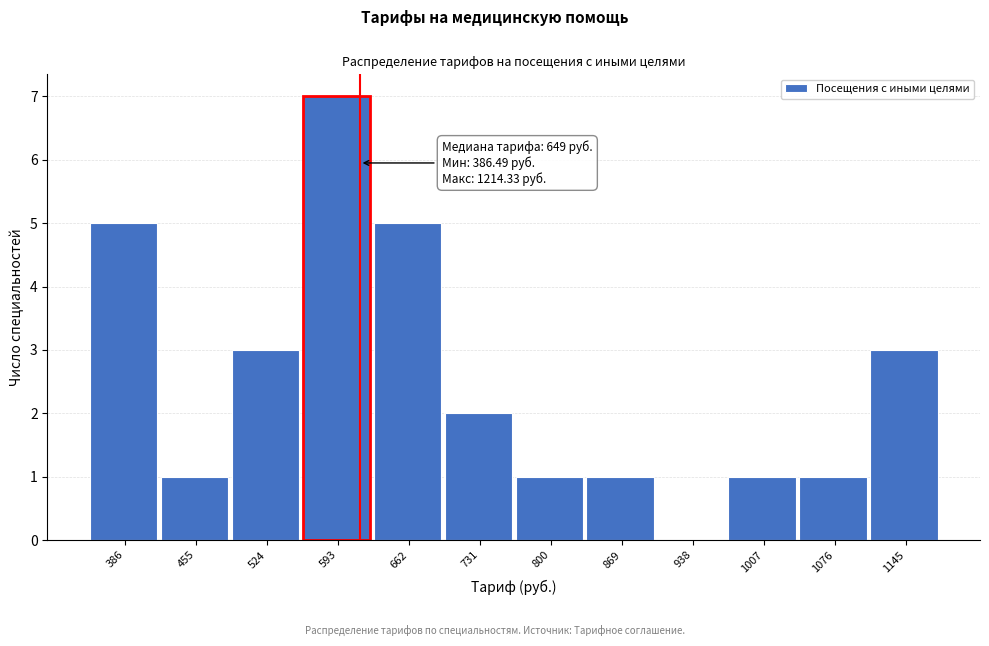

Reading right to left, transcribe all the data shown in this chart.

1145=3	1076=1	1007=1	938=0	869=1	800=1	731=2	662=5	593=7	524=3	455=1	386=5